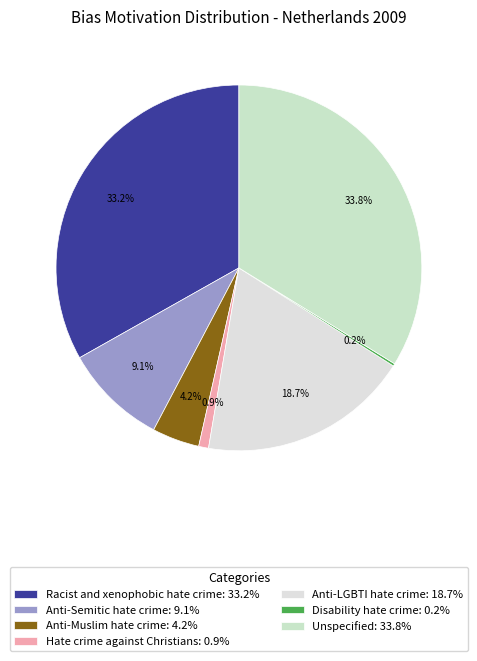

Is there any slice that represents more than half of the pie?

No